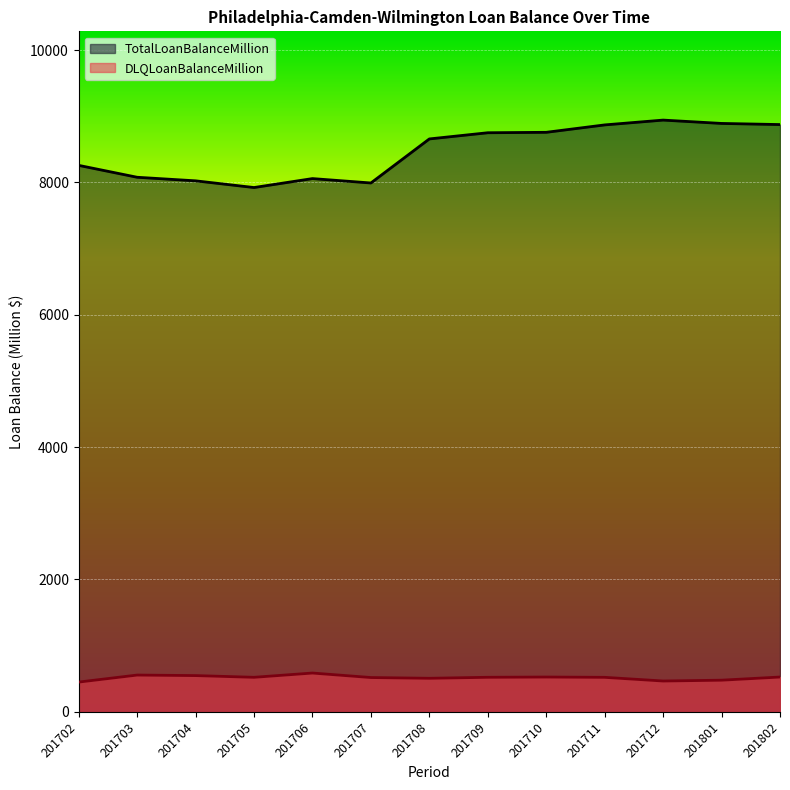

Reading right to left, transcribe all the data shown in this chart.

TotalLoanBalanceMillion: 8873.3	8890.5	8940.9	8868.1	8756.3	8749.7	8656.3	7990.7	8057.1	7922.0	8023.2	8077.2	8256.9
DLQLoanBalanceMillion: 525.8	478.0	465.7	521.2	525.7	521.9	506.8	518.2	586.1	521.6	547.6	555.5	449.5